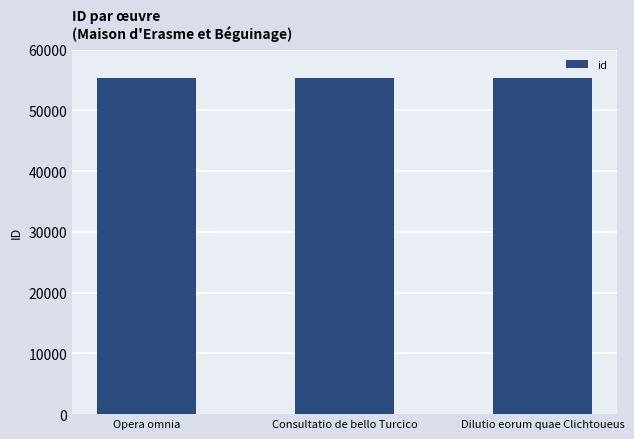

How many bars are there in total?

3